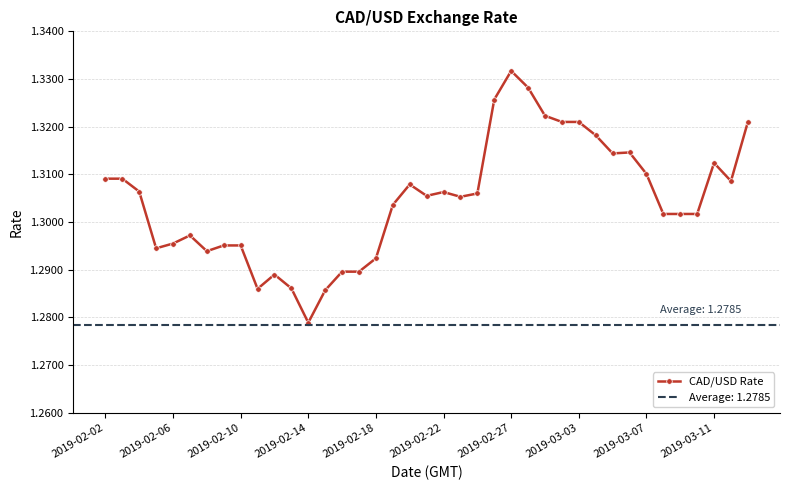

How many values are between 1 and 2?

39